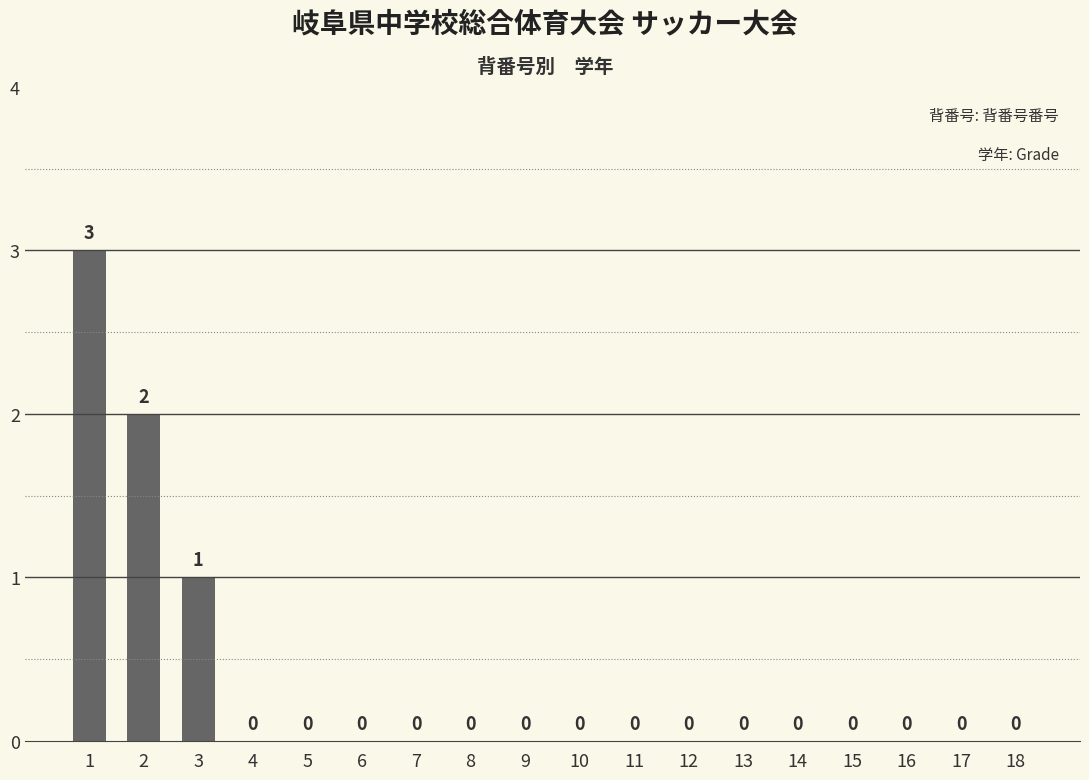

Are the bars horizontal?

No